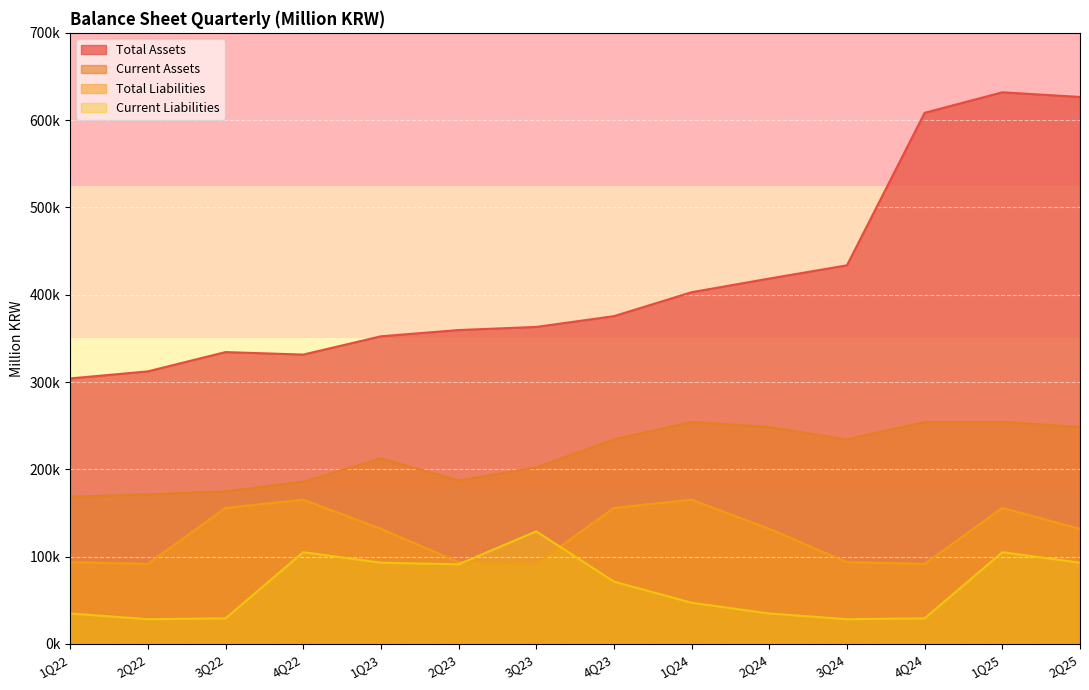

How many interior local peaks does the Total Assets series have?

2